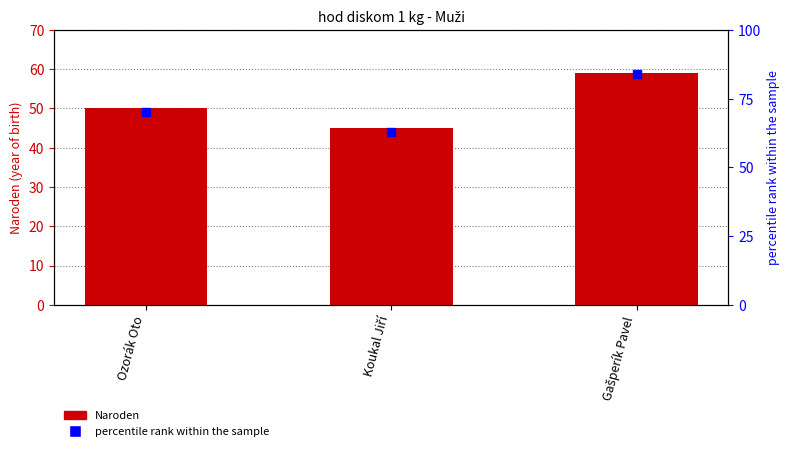

Which series has the largest total across all categories?

percentile rank within the sample